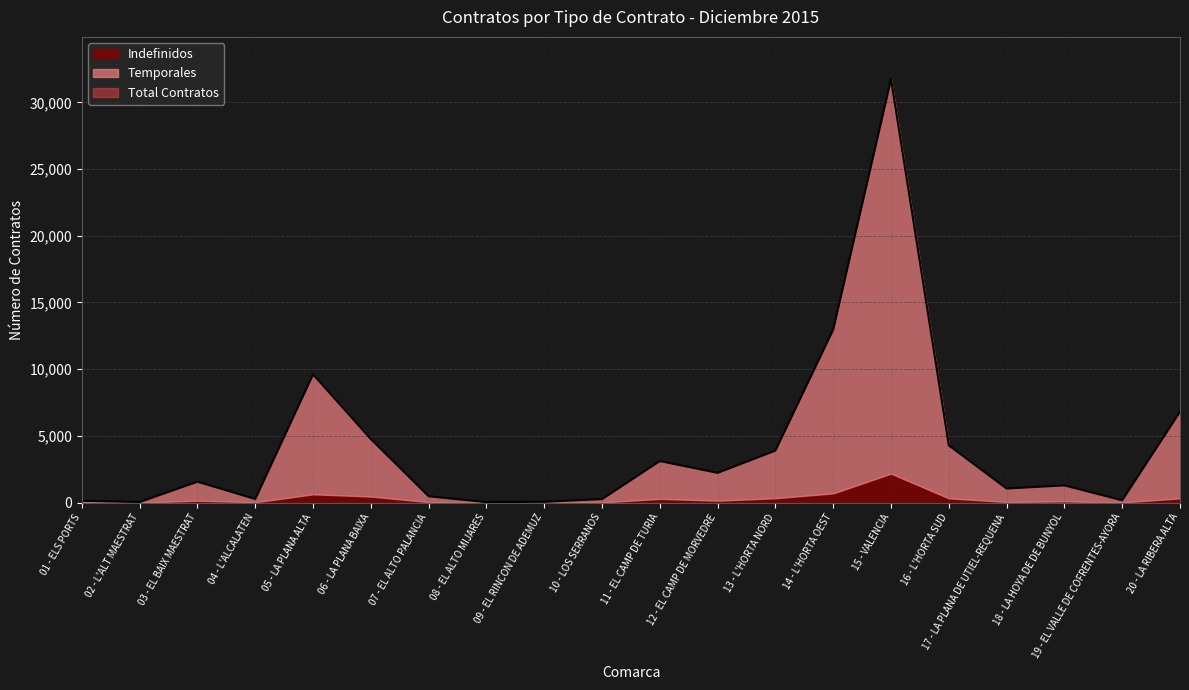

Rank the series at 08 - EL ALTO MIJARES from highest to lowest value.

Total Contratos, Temporales, Indefinidos